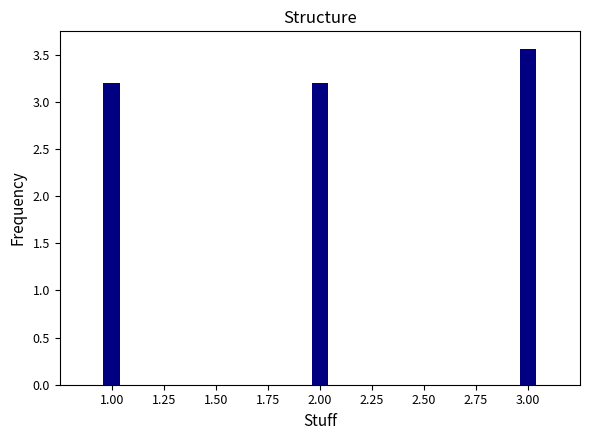

What is the change in value from 1.00 to 3.00?

+0.4